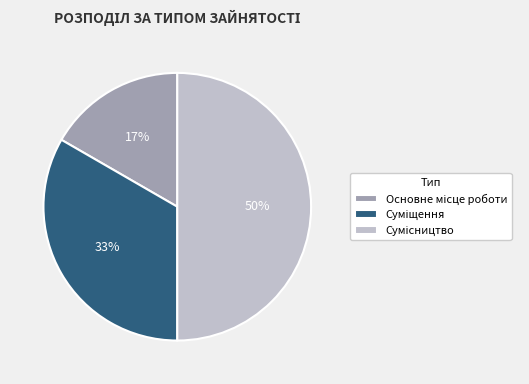

To the nearest percent, what is the average slice percentage?

33%